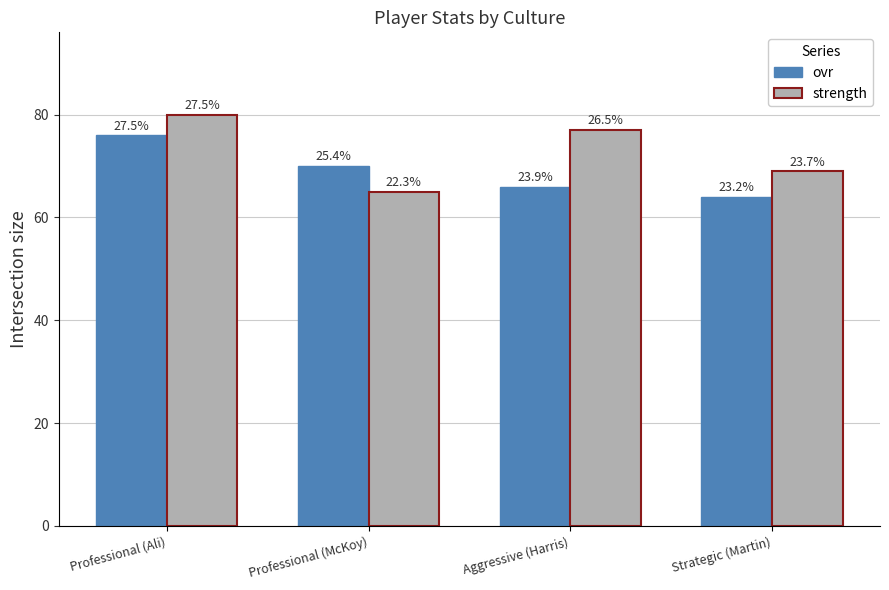

What are all the series names shown in the legend?

ovr, strength